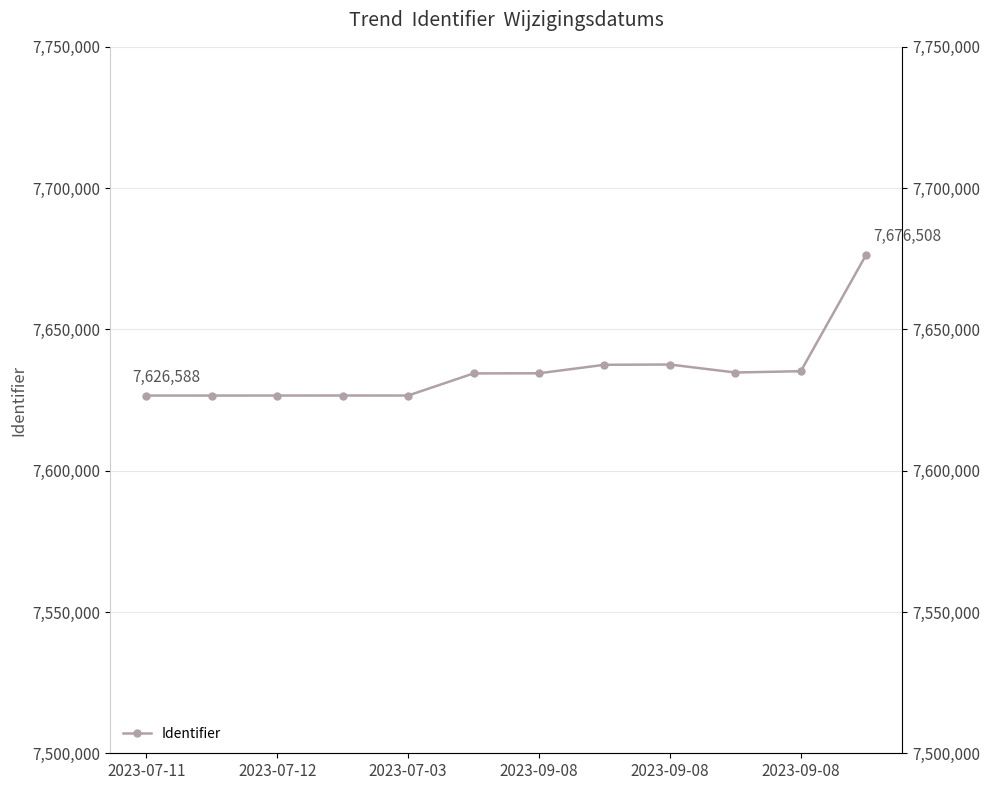

The chart shows a value of 10317821 at 2023-07-12. True or false?

False